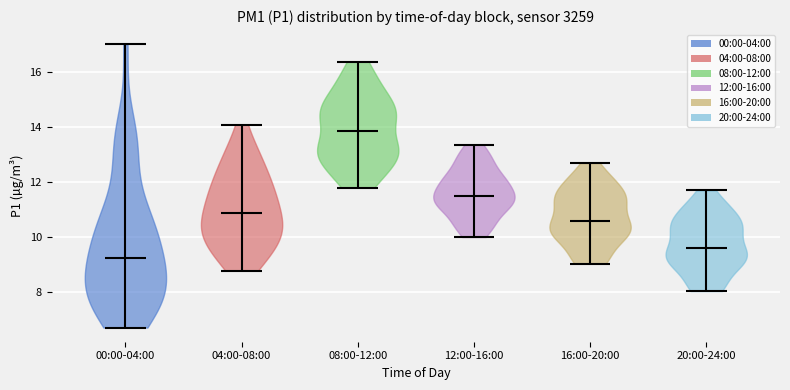

Where does the median line of the violin for 12:00-16:00 sit on the y-axis? The values are not printed on the chart, so give them approximately, as read against the axis.

11.4